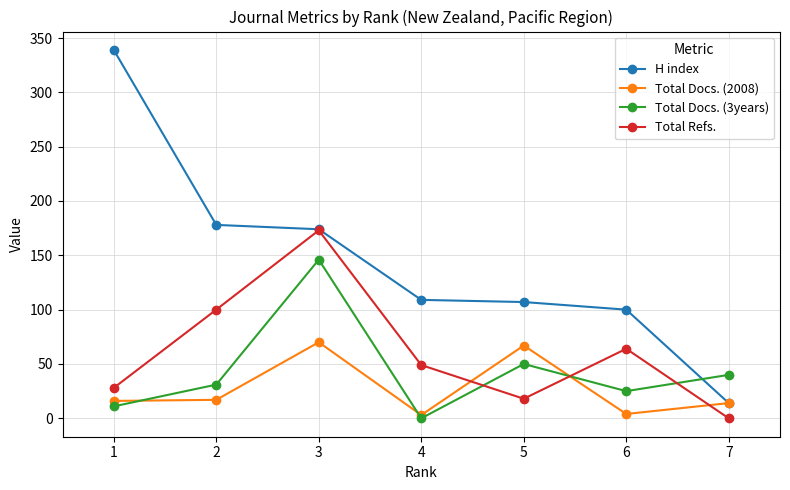

List the labels in order of Total Refs. value, largest first.

3, 2, 6, 4, 1, 5, 7